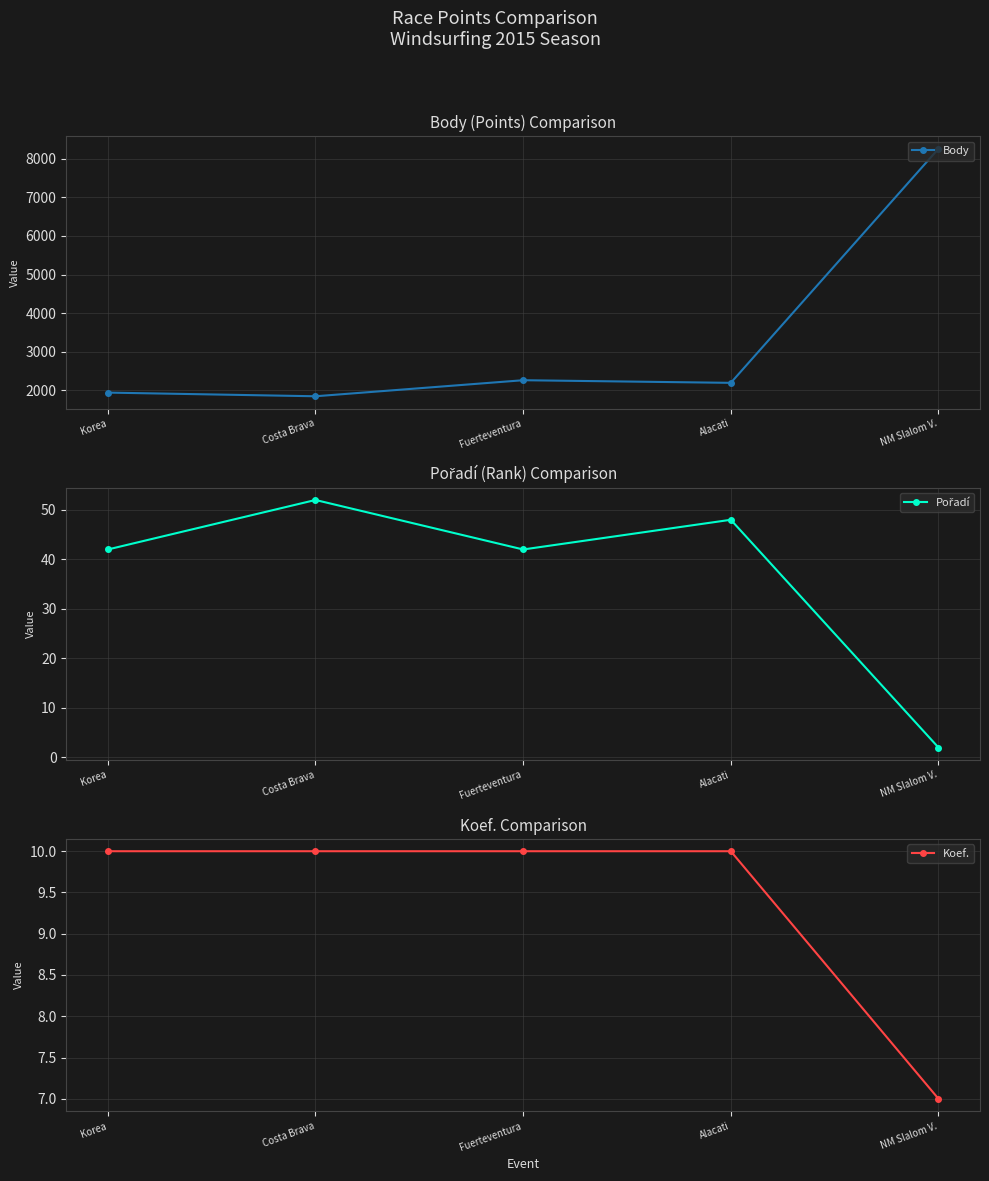

What is the difference between the maximum and minimum values in the Pořadí series?

50